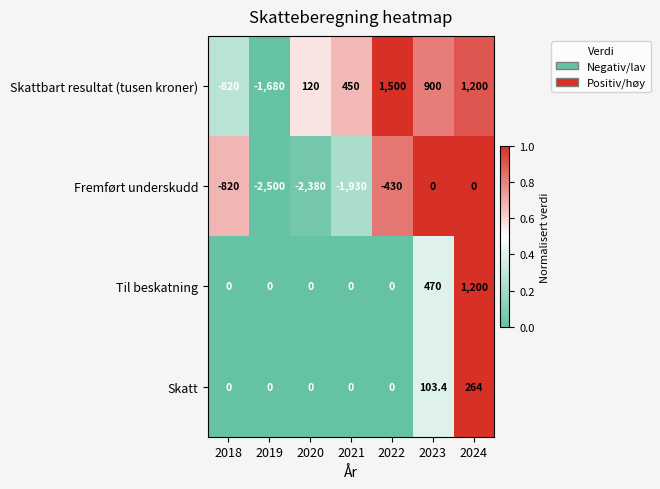

Reading left to right, extract all data points from this chart.

Skattbart resultat (tusen kroner): 2018=-820.0	2019=-1680.0	2020=120.0	2021=450.0	2022=1500.0	2023=900.0	2024=1200.0
Fremført underskudd: 2018=-820.0	2019=-2500.0	2020=-2380.0	2021=-1930.0	2022=-430.0	2023=0.0	2024=0.0
Til beskatning: 2018=0.0	2019=0.0	2020=0.0	2021=0.0	2022=0.0	2023=470.0	2024=1200.0
Skatt: 2018=0.0	2019=0.0	2020=0.0	2021=0.0	2022=0.0	2023=103.4	2024=264.0